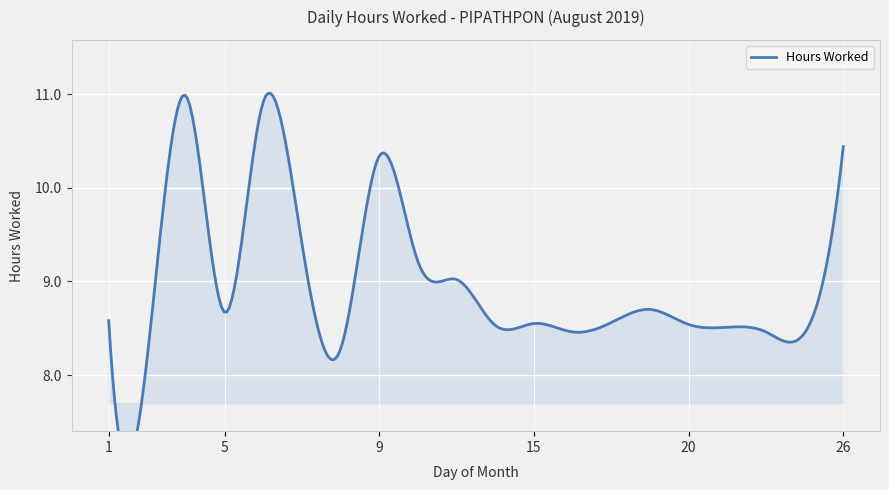

Rank the categories by value from lowest to highest.

2, 8, 23, 16, 22, 21, 14, 20, 15, 17, 1, 5, 19, 13, 10, 7, 9, 26, 6, 3